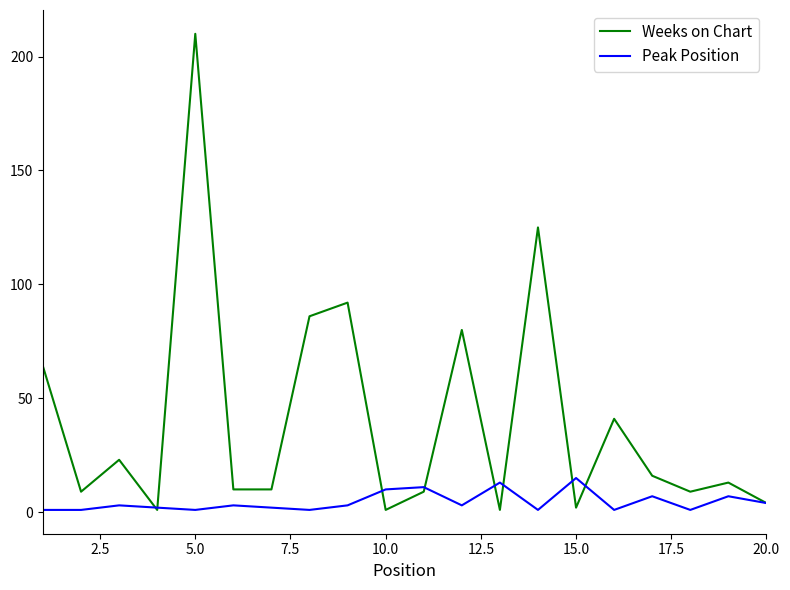

List the series in order of their peak value, highest first.

Weeks on Chart, Peak Position